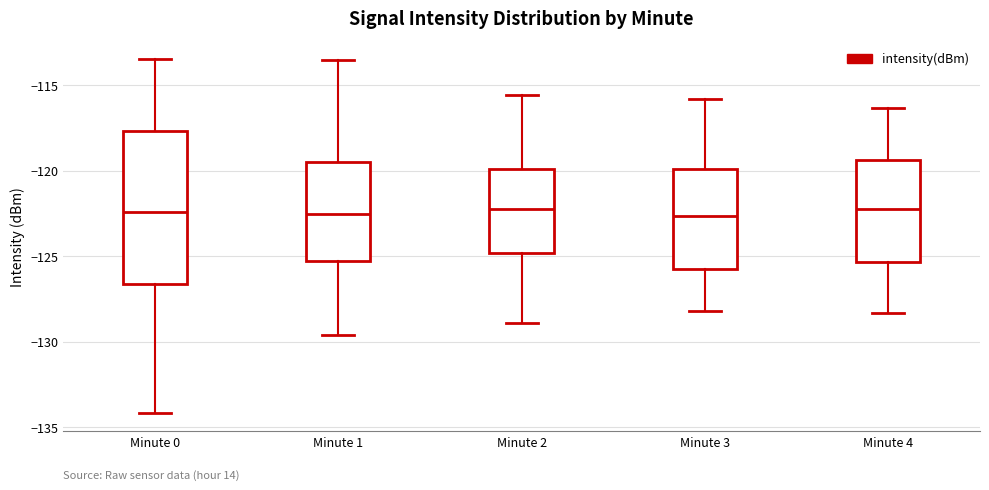

Reading left to right, read every box against the y-axis: the position of its median line, the range the box covers, and the ends of its whiskers. The values are not printed on the chart, so give them approximately, as read against the axis.

Minute 0: median -122.5, box -126.5 to -117.5, whiskers -134.0 to -113.5
Minute 1: median -122.5, box -125.5 to -119.5, whiskers -129.5 to -113.5
Minute 2: median -122.0, box -125.0 to -120.0, whiskers -129.0 to -115.5
Minute 3: median -122.5, box -126.0 to -120.0, whiskers -128.0 to -116.0
Minute 4: median -122.0, box -125.5 to -119.5, whiskers -128.5 to -116.5